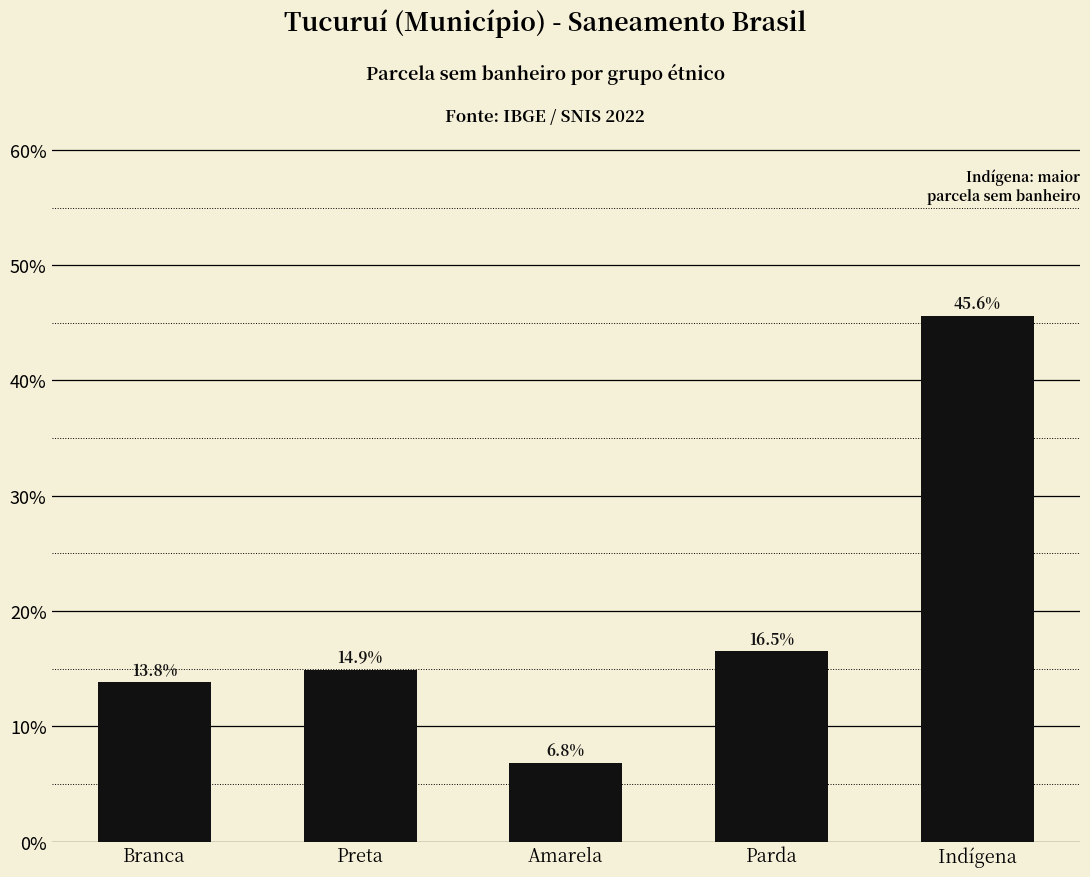

Rank the categories by value from lowest to highest.

Amarela, Branca, Preta, Parda, Indígena